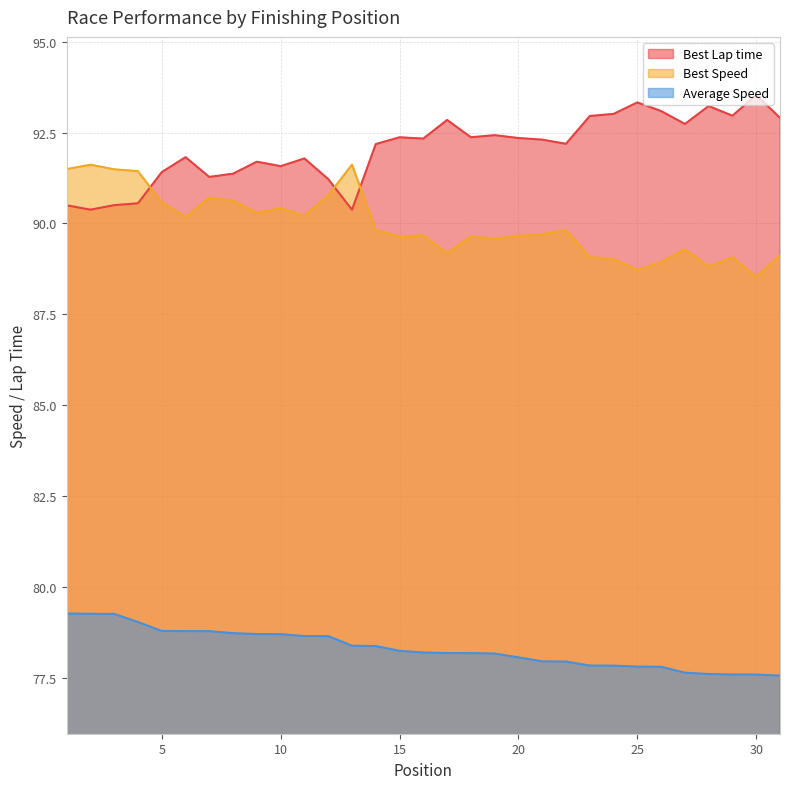

What is the sum of all Average Speed values?

2427.7